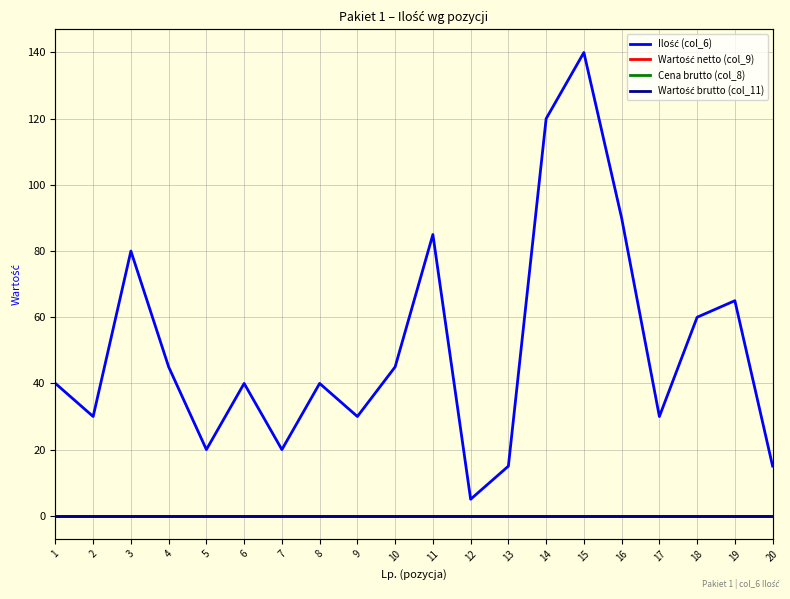

Reading left to right, what are all the values shown in this chart?

Ilość (col_6): 40	30	80	45	20	40	20	40	30	45	85	5	15	120	140	90	30	60	65	15
Wartość netto (col_9): 0	0	0	0	0	0	0	0	0	0	0	0	0	0	0	0	0	0	0	0
Cena brutto (col_8): 0	0	0	0	0	0	0	0	0	0	0	0	0	0	0	0	0	0	0	0
Wartość brutto (col_11): 0	0	0	0	0	0	0	0	0	0	0	0	0	0	0	0	0	0	0	0